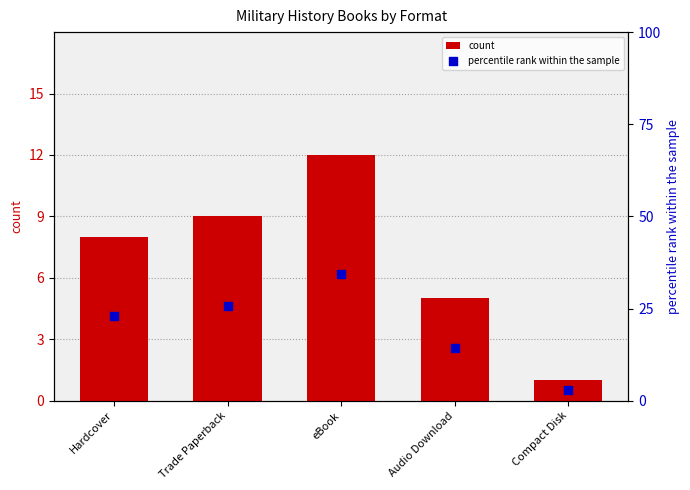

Which series has the widest spread of Y values?

percentile rank within the sample